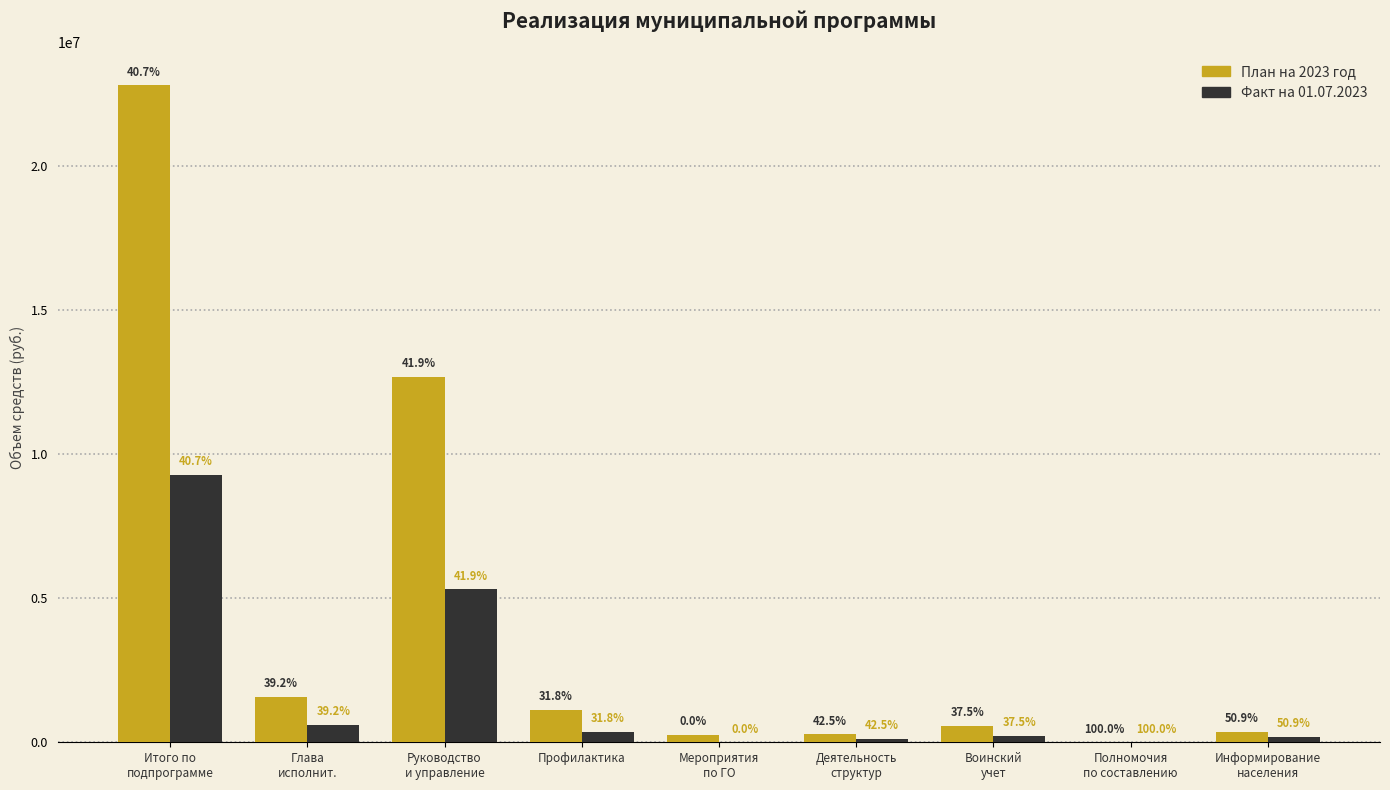

Is it true that План на 2023 год equals 613386.7 at Информирование
населения?

False